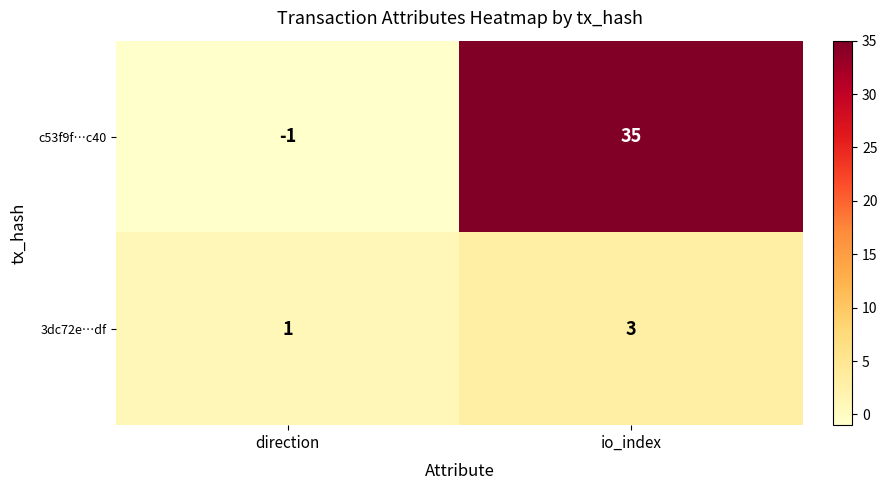

The value of 3dc72e…df at io_index is 1. True or false?

False